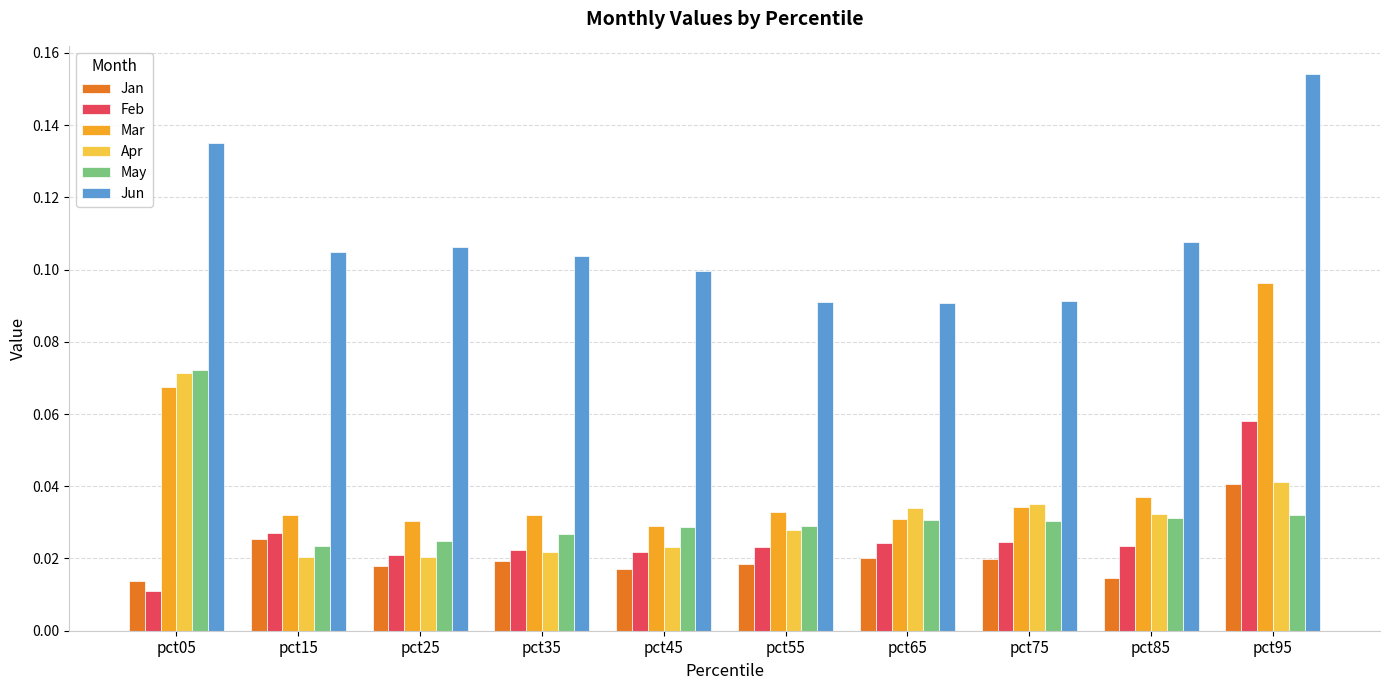

How many groups of bars are there?

10